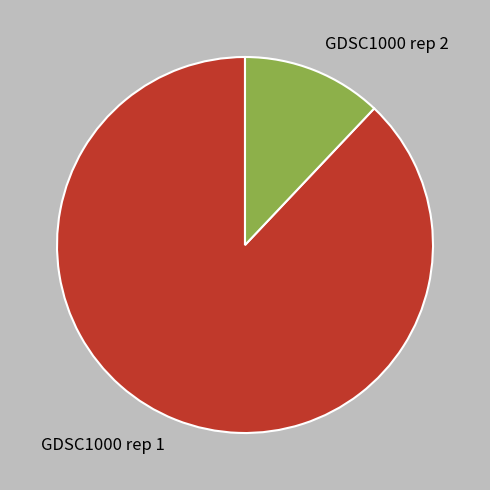

True or false: GDSC1000 rep 2 accounts for 12% of the total.

True